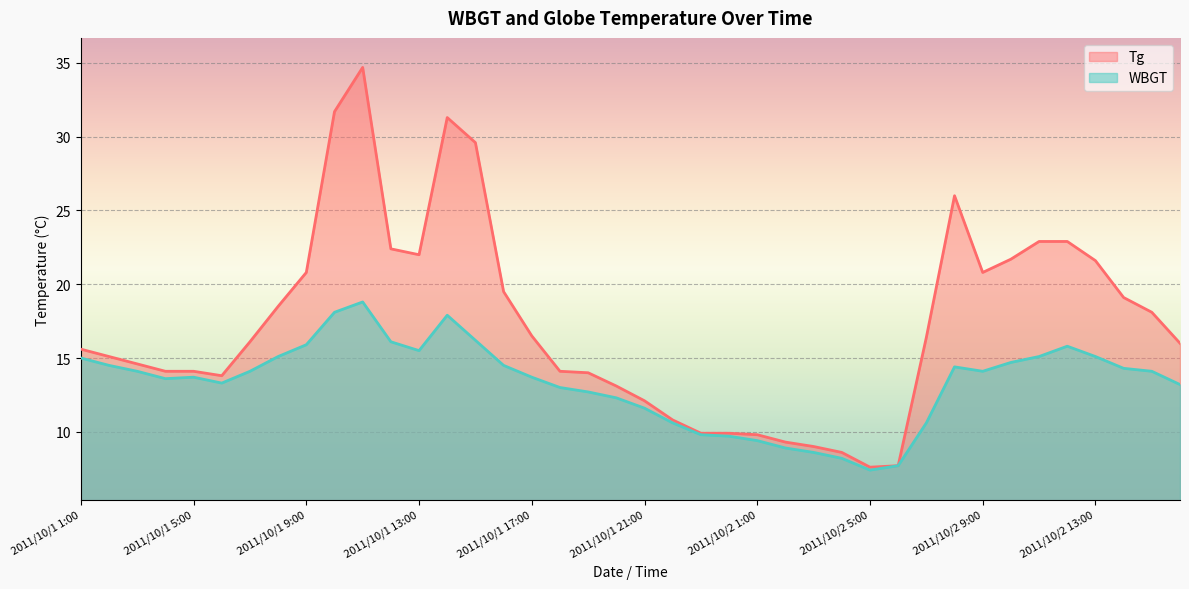

At which category is the sum across all series the highest?

2011/10/1 11:00